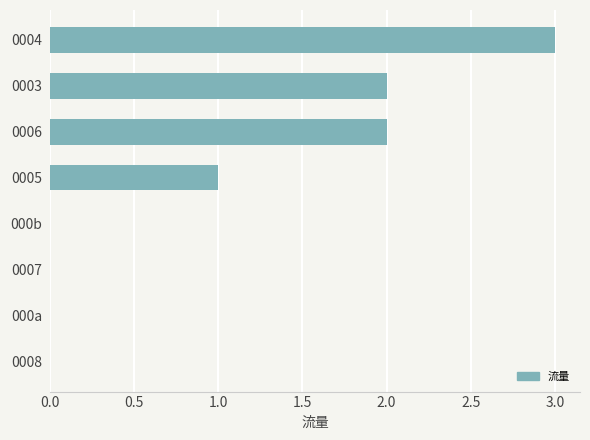

How many series are shown in this chart?

1